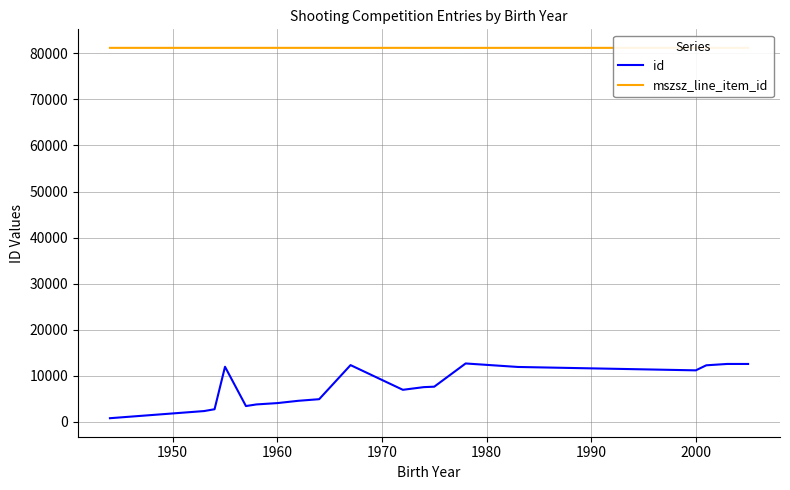

What is the value of the mszsz_line_item_id point at the 9th from the left?

81184.0